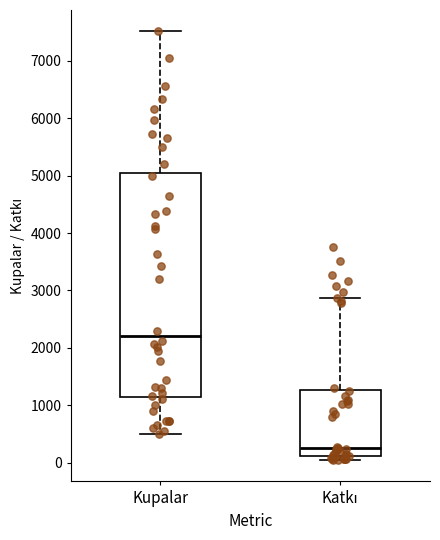

Reading left to right, read every box against the y-axis: the position of its median line, the range the box covers, and the ends of its whiskers. The values are not printed on the chart, so give them approximately, as read against the axis.

Kupalar: median 2200, box 1100 to 5000, whiskers 500 to 7500
Katkı: median 300, box 100 to 1300, whiskers 100 (just below the box's lower edge) to 2900